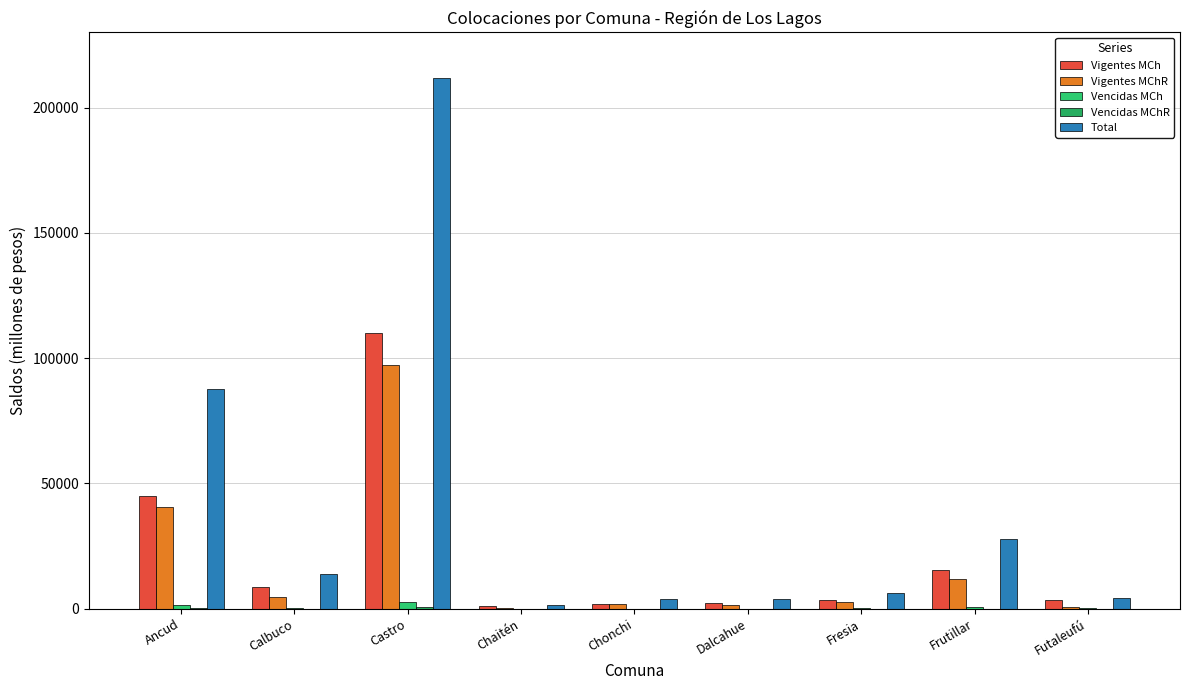

Reading left to right, extract all data points from this chart.

Vigentes MCh: Ancud=45135.6	Calbuco=8834.4	Castro=110108.9	Chaitén=1226.9	Chonchi=1839.5	Dalcahue=2194.7	Fresia=3501.0	Frutillar=15490.6	Futaleufú=3611.5
Vigentes MChR: Ancud=40469.6	Calbuco=4732.2	Castro=97440.5	Chaitén=111.0	Chonchi=1841.7	Dalcahue=1644.9	Fresia=2509.4	Frutillar=11774.7	Futaleufú=532.9
Vencidas MCh: Ancud=1292.4	Calbuco=322.1	Castro=2461.6	Chaitén=32.1	Chonchi=12.0	Dalcahue=18.6	Fresia=131.8	Frutillar=531.5	Futaleufú=125.8
Vencidas MChR: Ancud=345.9	Calbuco=31.2	Castro=703.0	Chaitén=0.6	Chonchi=15.9	Dalcahue=29.1	Fresia=23.1	Frutillar=32.6	Futaleufú=1.8
Total: Ancud=87538.5	Calbuco=13932.6	Castro=211772.5	Chaitén=1375.6	Chonchi=3712.9	Dalcahue=3893.0	Fresia=6169.8	Frutillar=27875.9	Futaleufú=4277.0